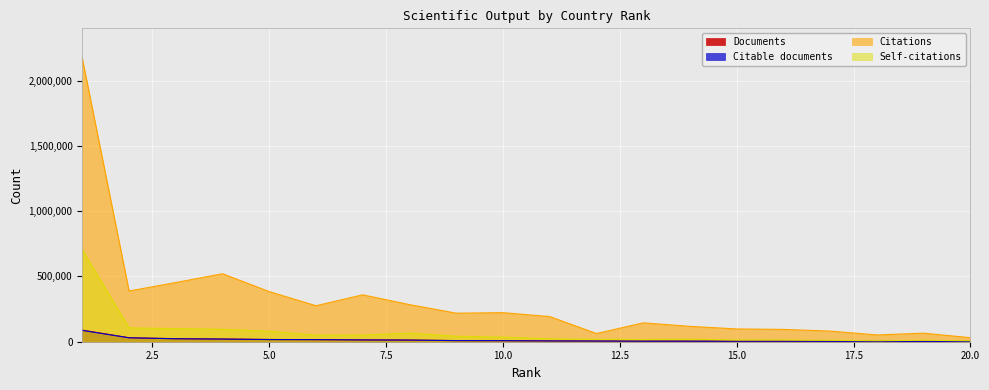

How many categories are shown in the chart?

20